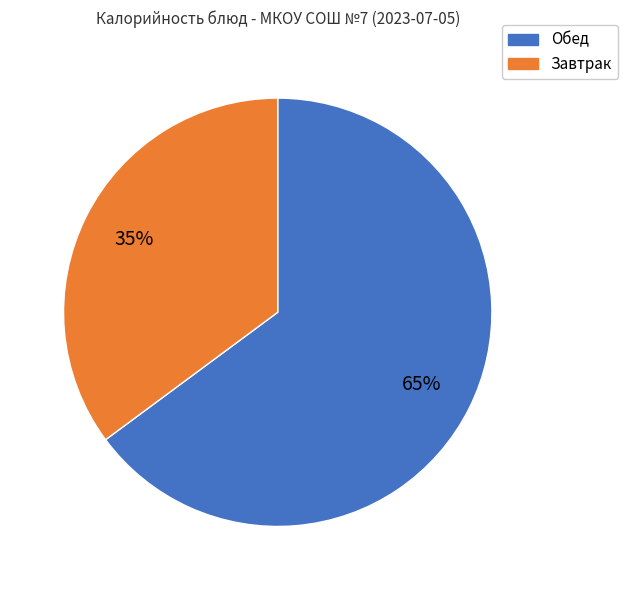

Does any single category account for the majority?

Yes